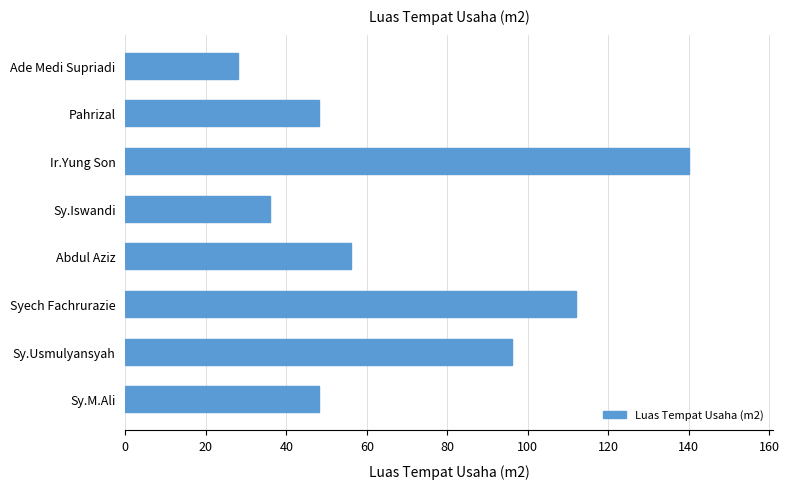

Reading bottom to top, transcribe all the data shown in this chart.

48	96	112	56	36	140	48	28